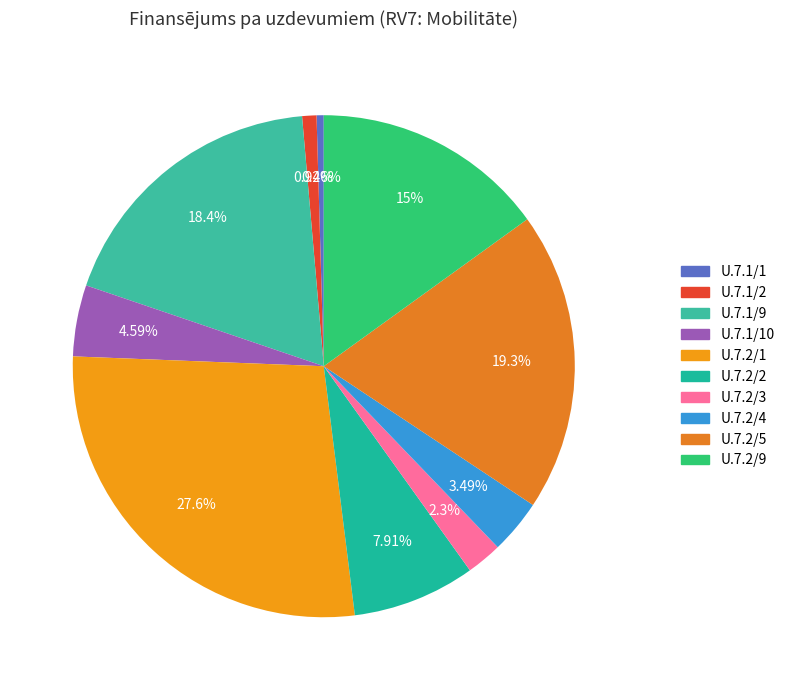

Count the number of slices in the pie.

10